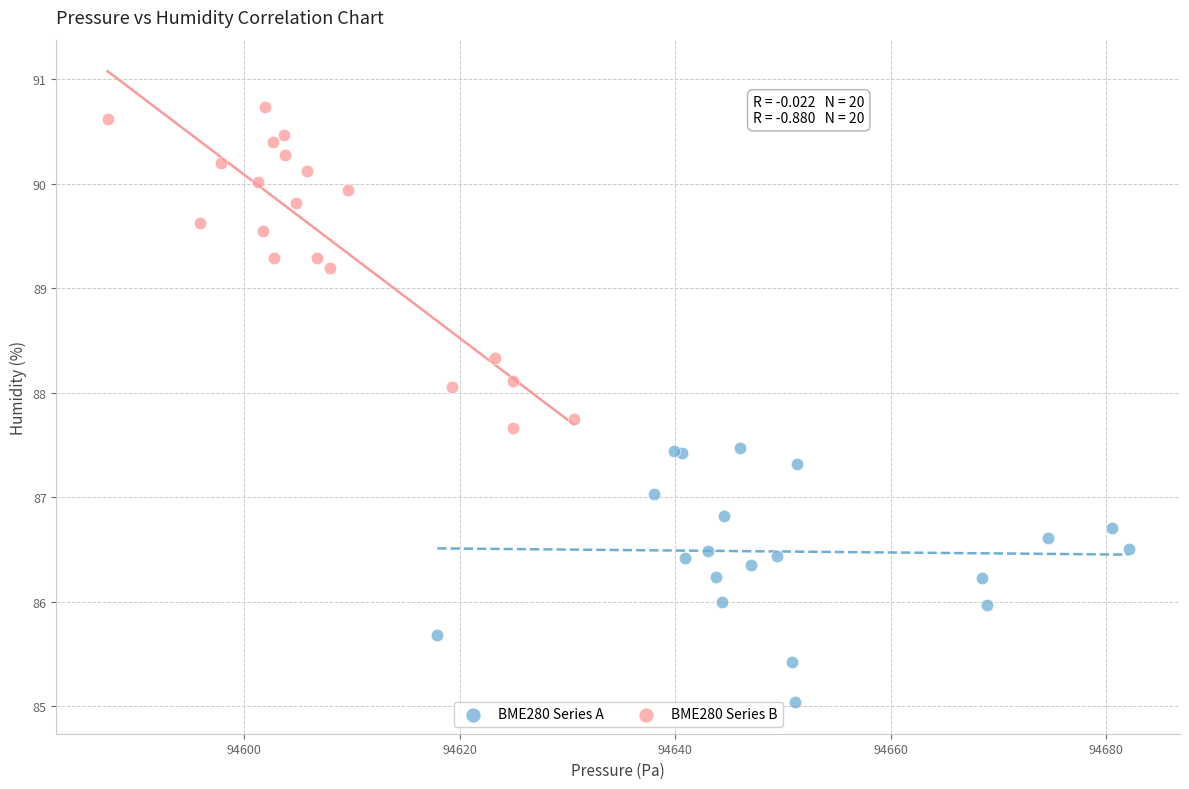

What are all the series names shown in the legend?

BME280 Series A, BME280 Series B